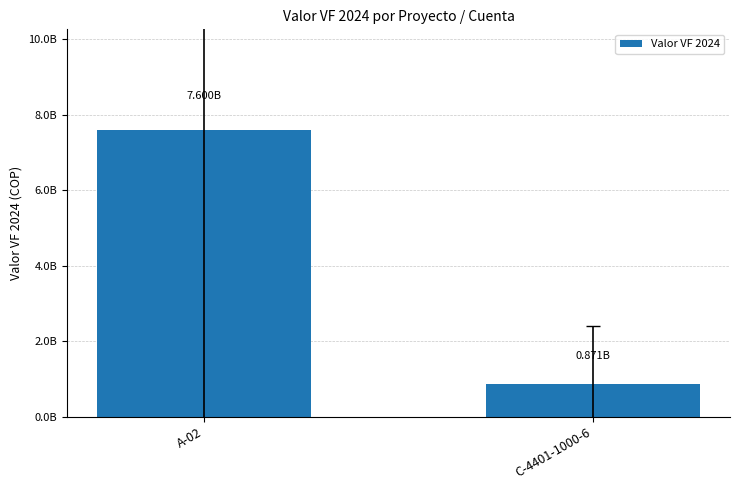

Reading left to right, what are all the values shown in this chart?

A-02=7599726106.3	C-4401-1000-6=871298113.9